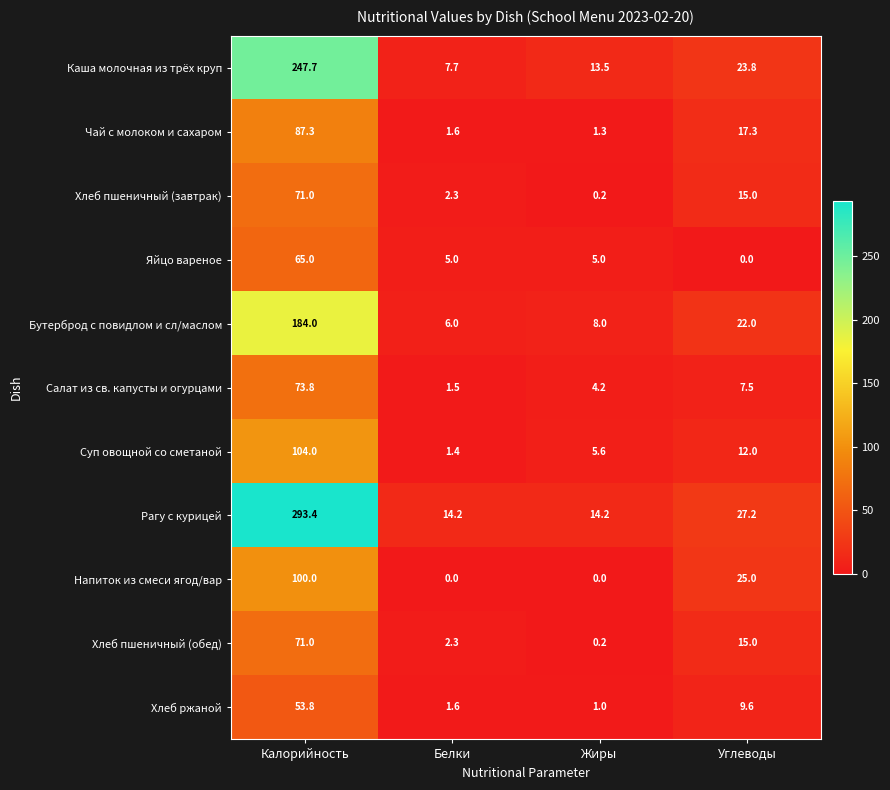

What is the sum of all Хлеб ржаной values?

66.0